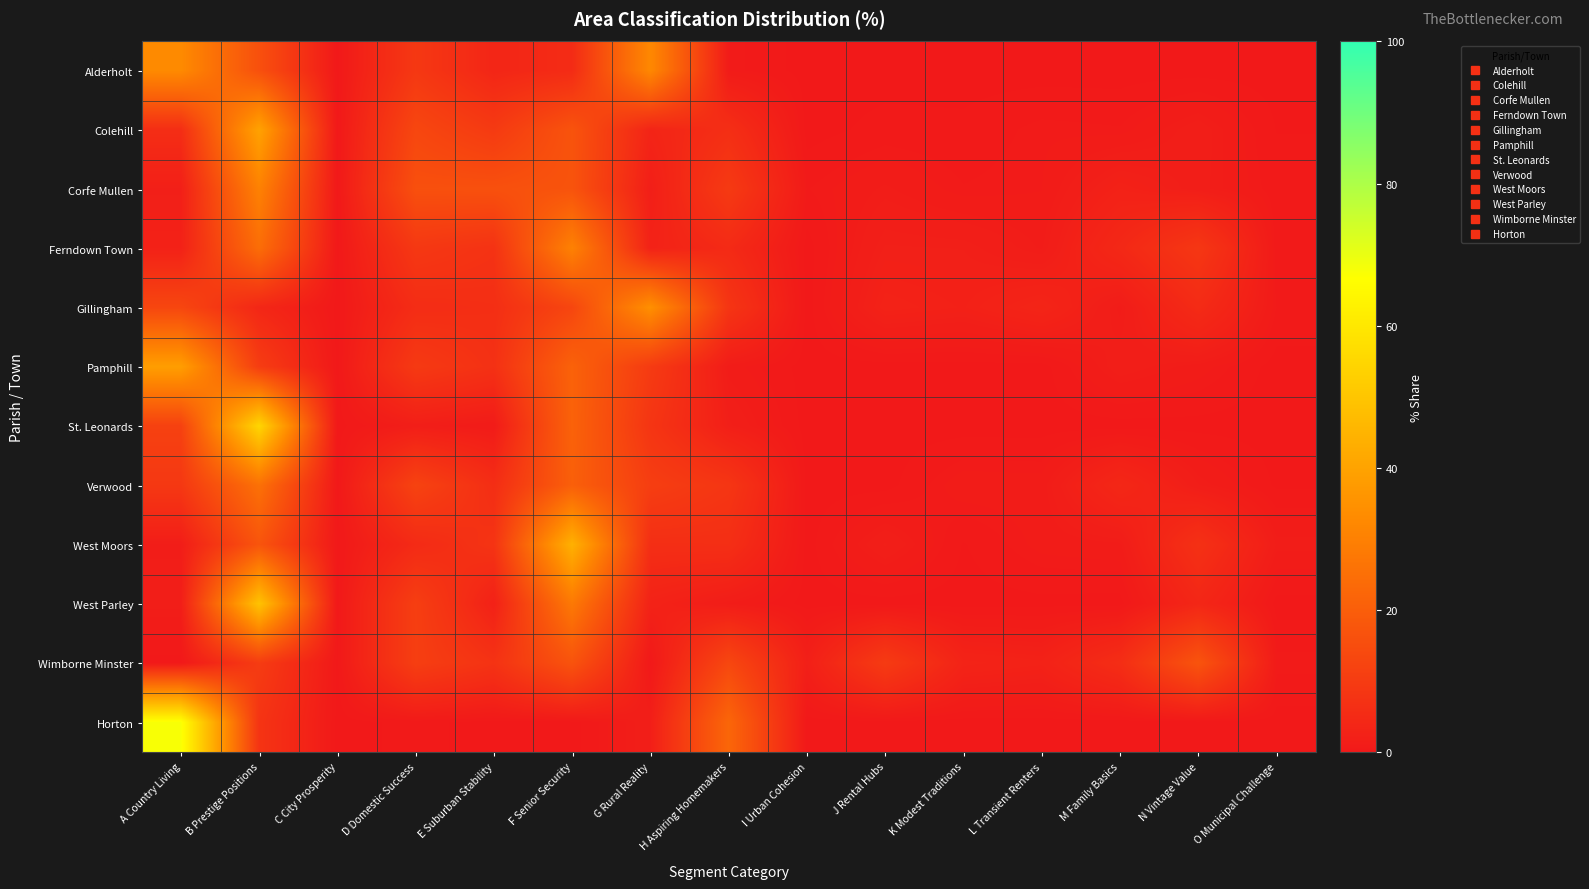

How many categories are shown in the chart?

15